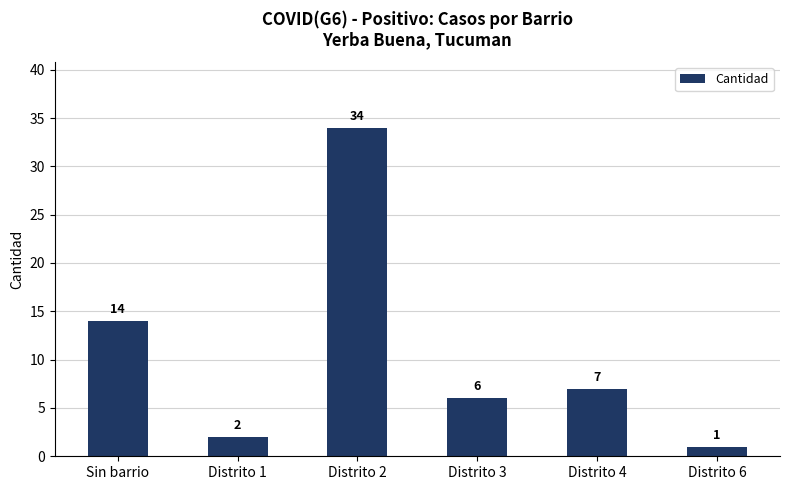

Reading left to right, transcribe all the data shown in this chart.

14	2	34	6	7	1